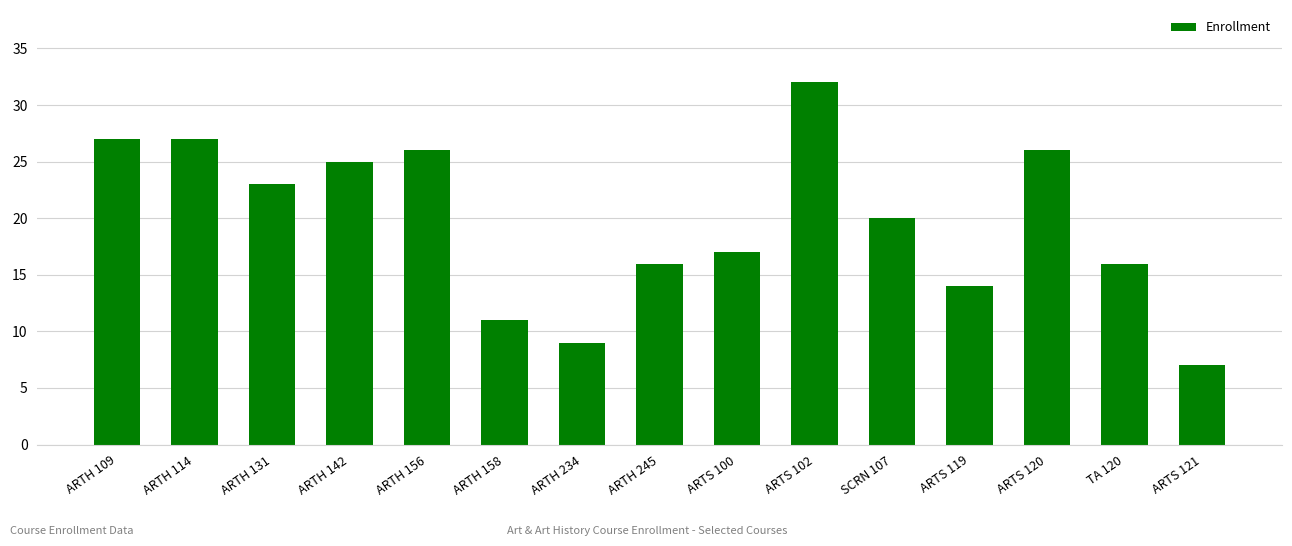

What is the ratio of the value at ARTH 234 to the value at ARTH 131?

0.4